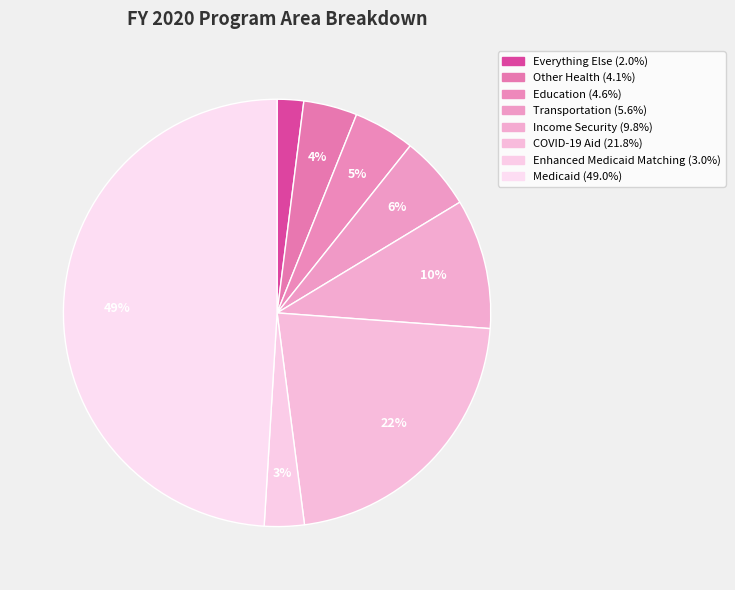

How many segments does this pie chart have?

8